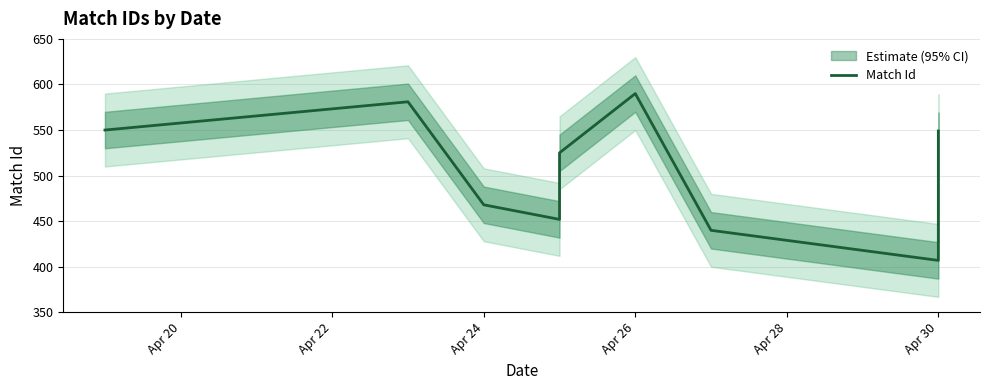

What is the difference between the maximum and minimum values?

183